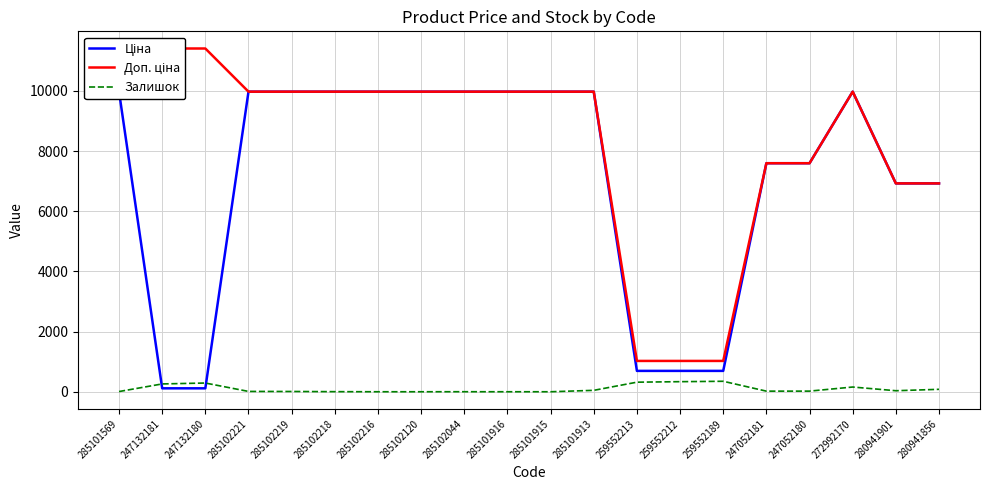

Where does the Залишок series first go above 21?

247132181